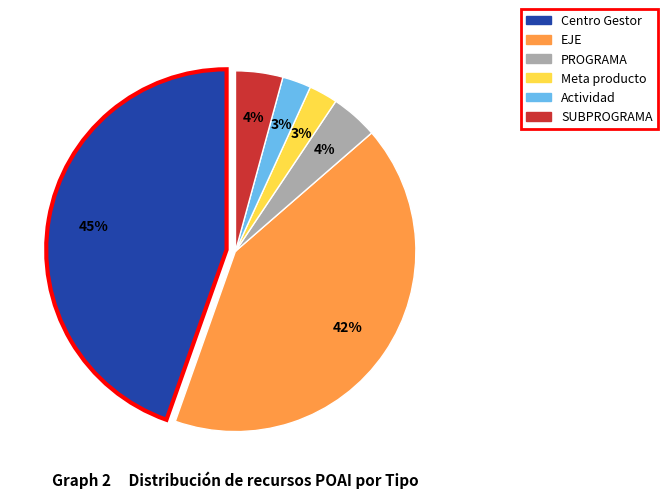

Does any single category account for the majority?

No